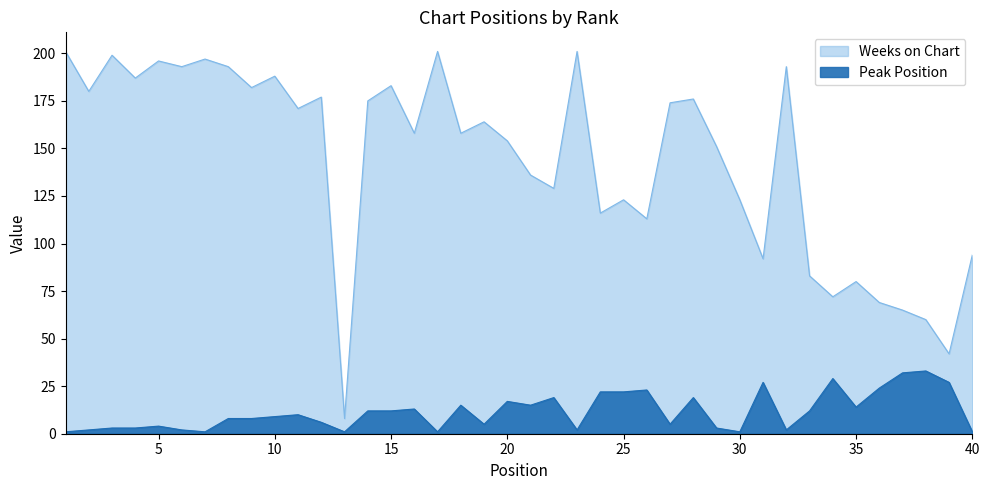

Which category has the lowest value in the Weeks on Chart series?

13